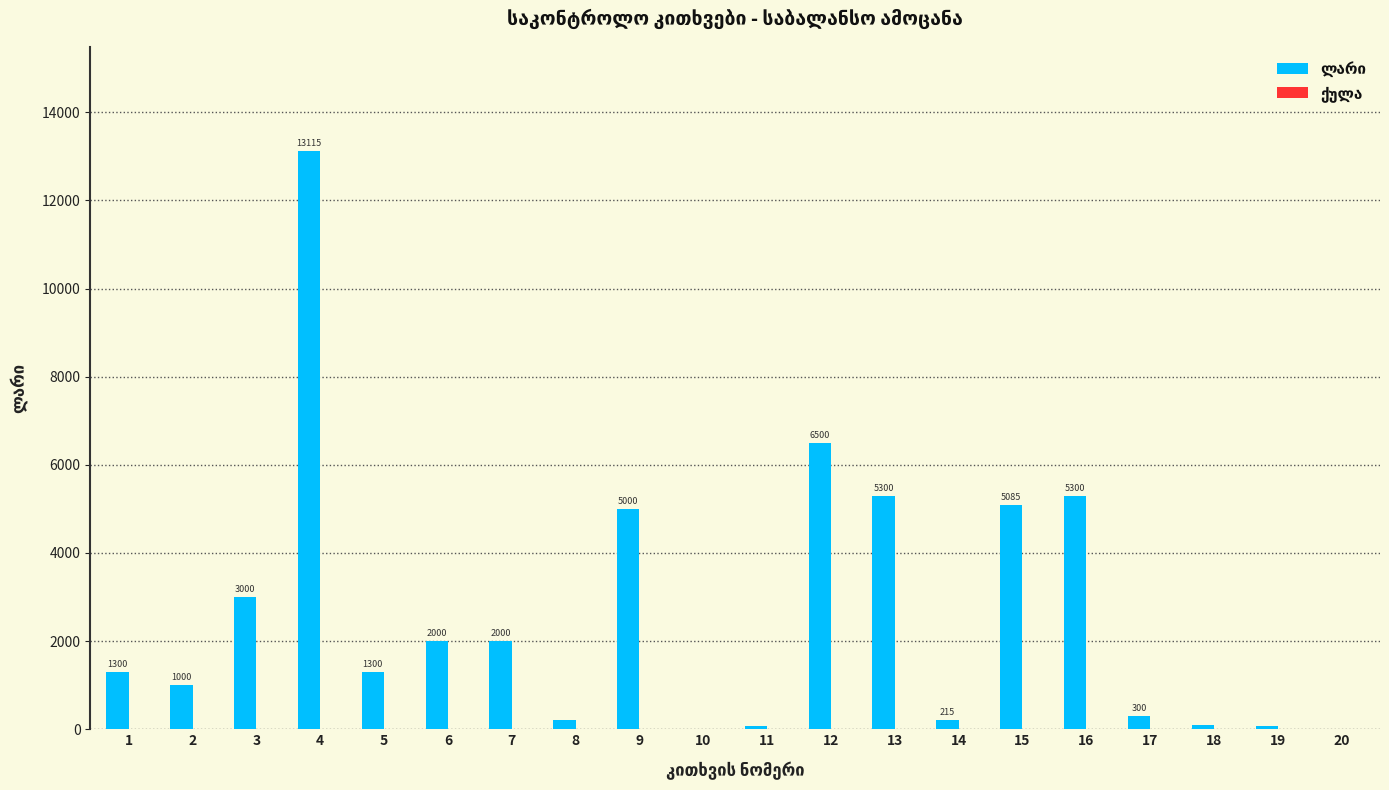

At which category is the sum across all series the highest?

4